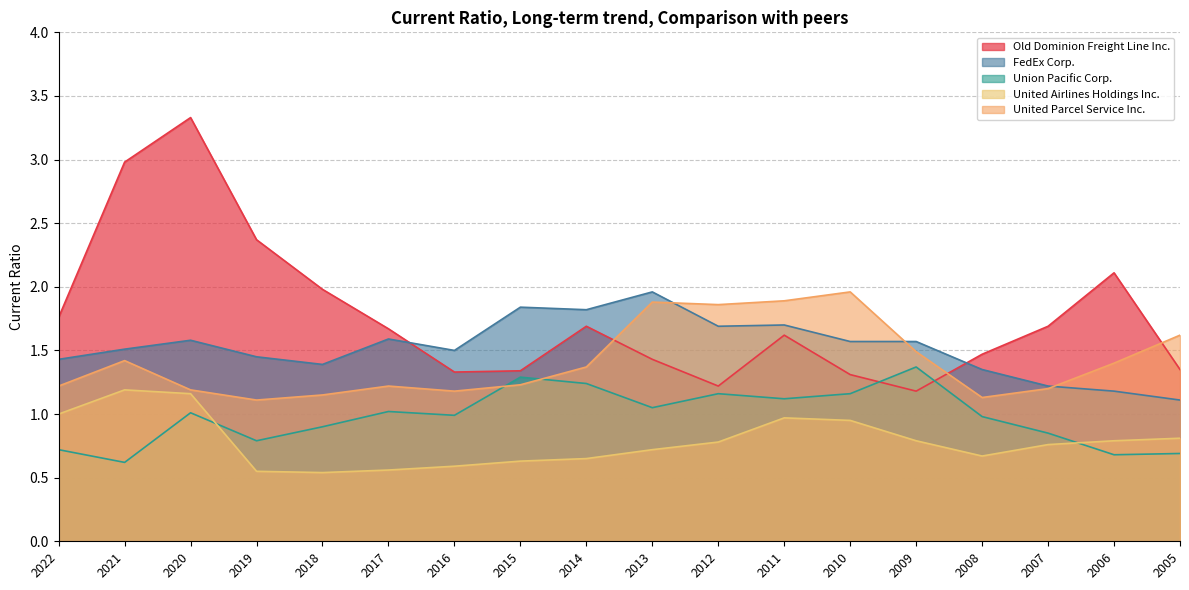

Does the chart have visible grid lines?

Yes